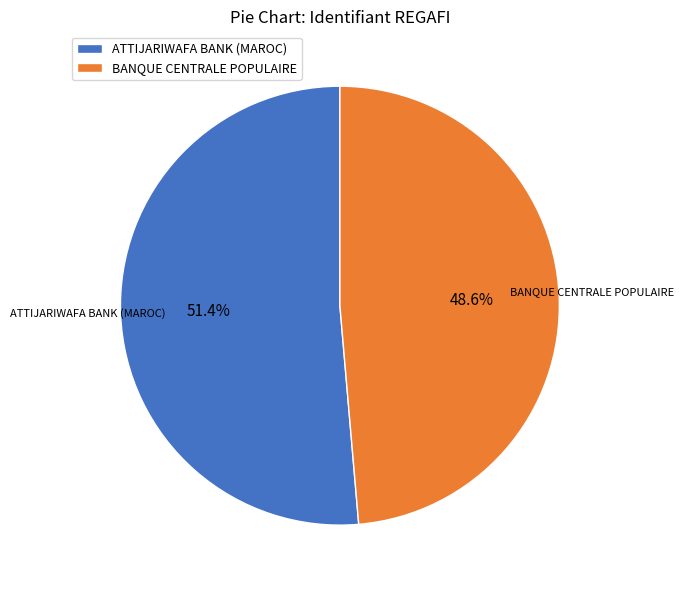

To the nearest percent, what percentage of the pie is ATTIJARIWAFA BANK (MAROC)?

51%